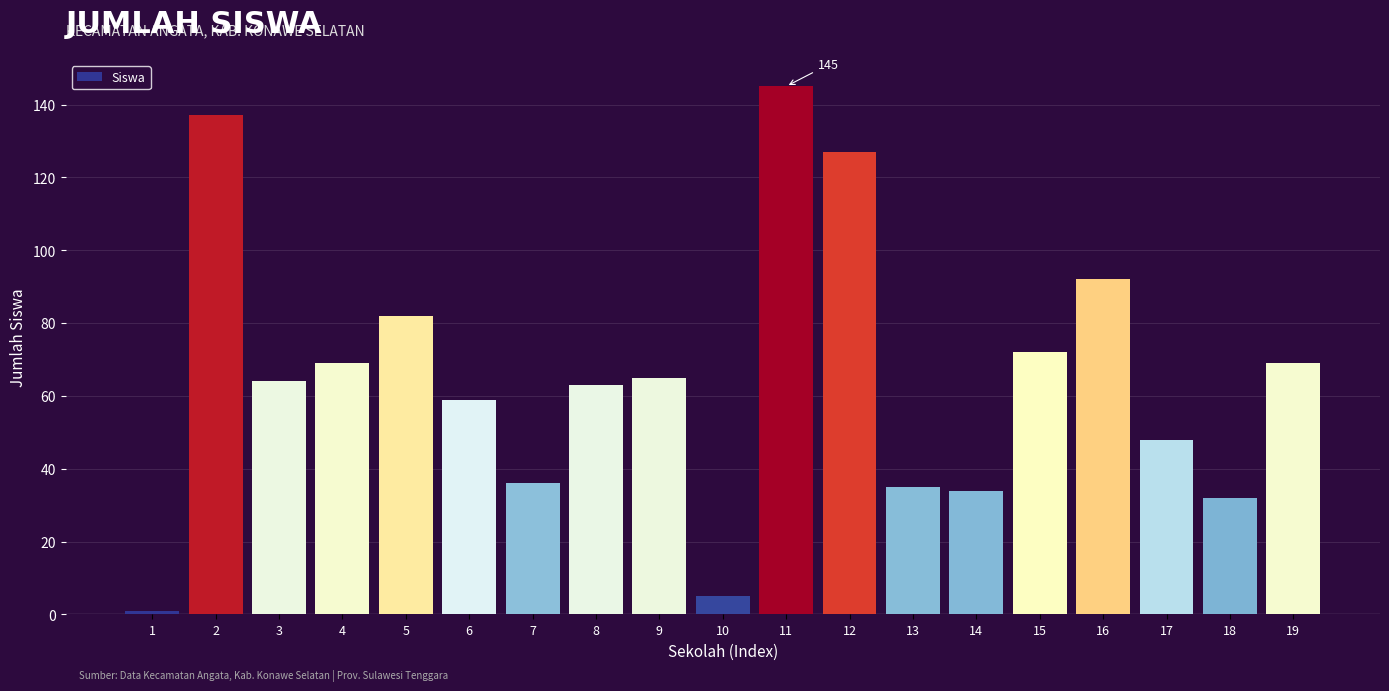

Reading left to right, transcribe all the data shown in this chart.

1	137	64	69	82	59	36	63	65	5	145	127	35	34	72	92	48	32	69